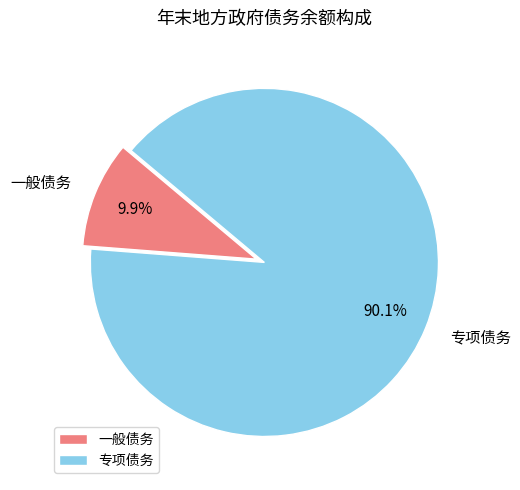

What percentage is the 一般债务 slice, to the nearest percent?

10%